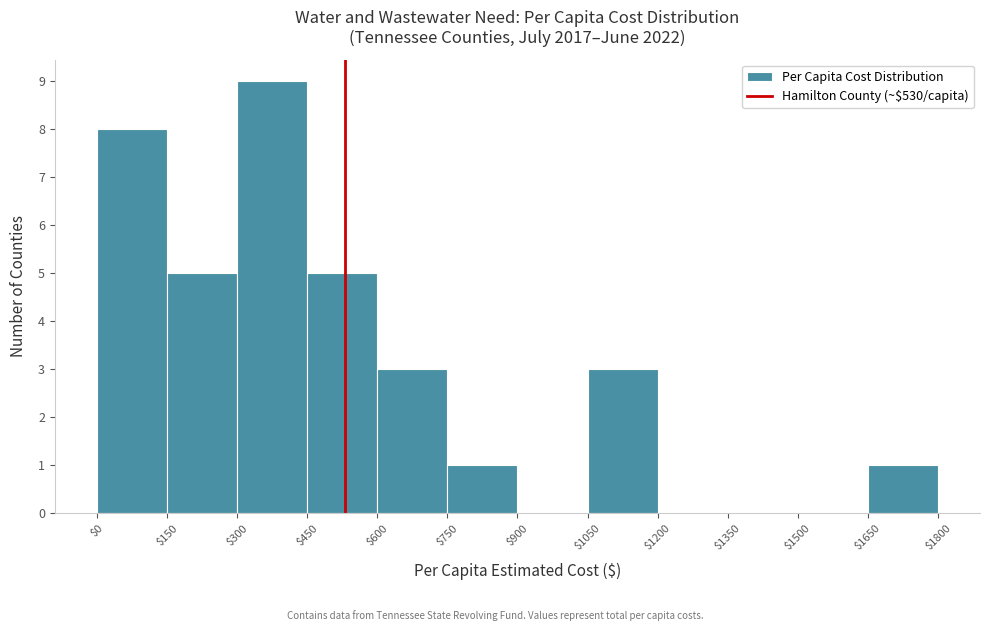

Reading left to right, transcribe this chart: for each bar, give the range it covers on the x-axis and its height. The values are not printed on the chart, so give them approximately, as read against the axis.

$0 to $150: 8
$150 to $300: 5
$300 to $450: 9
$450 to $600: 5
$600 to $750: 3
$750 to $900: 1
$900 to $1050: 0
$1050 to $1200: 3
$1200 to $1350: 0
$1350 to $1500: 0
$1500 to $1650: 0
$1650 to $1800: 1